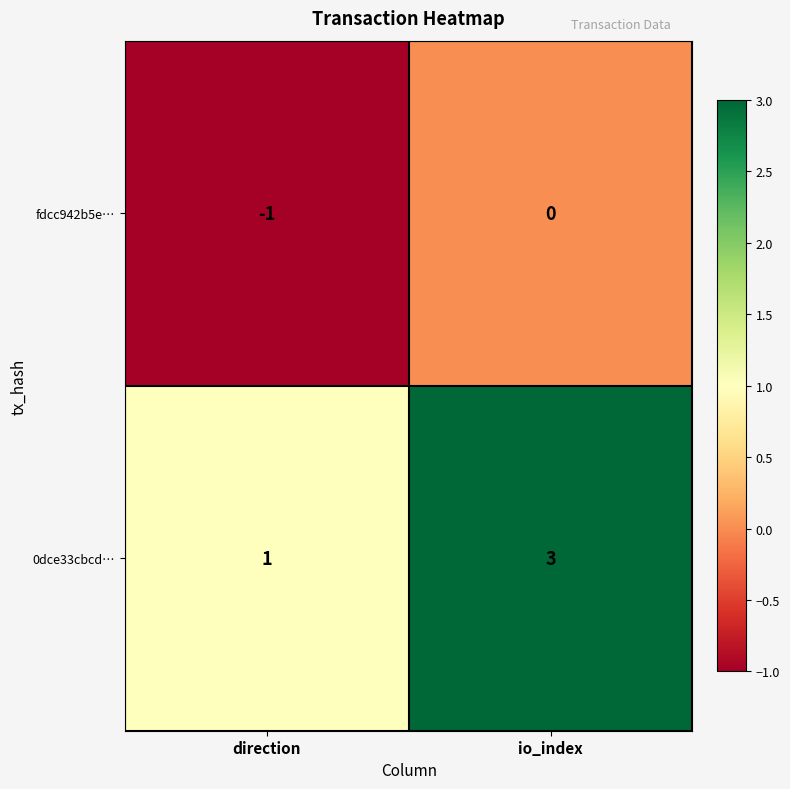

What is the highest value of the 0dce33cbcd… series?

3